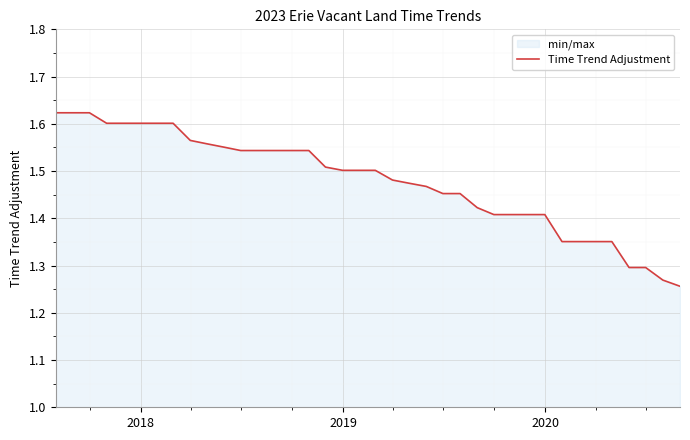

How many lines are shown in the chart?

1